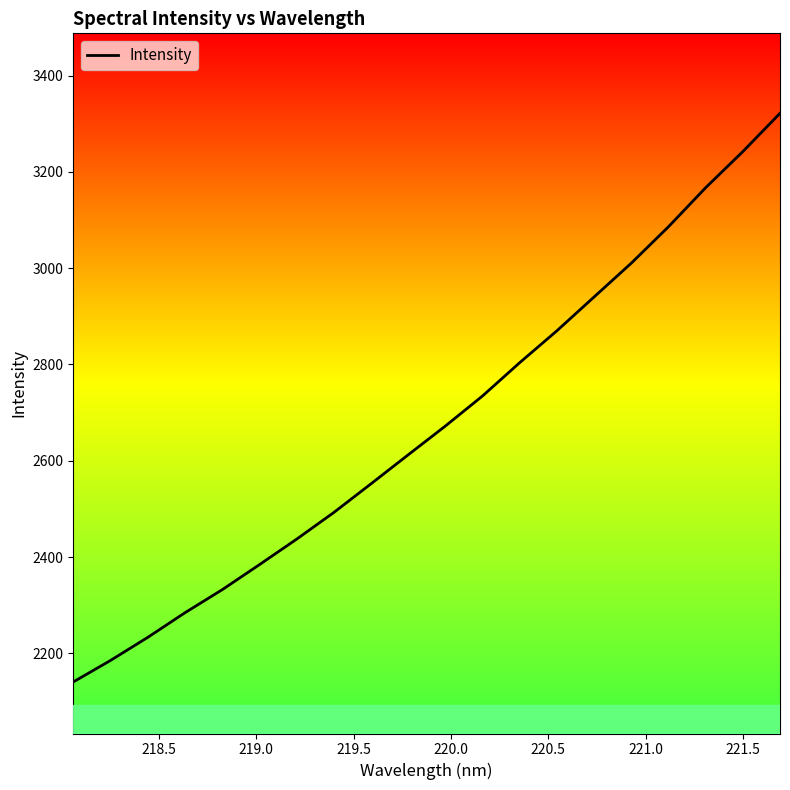

What is the maximum value shown in the chart?

3321.5